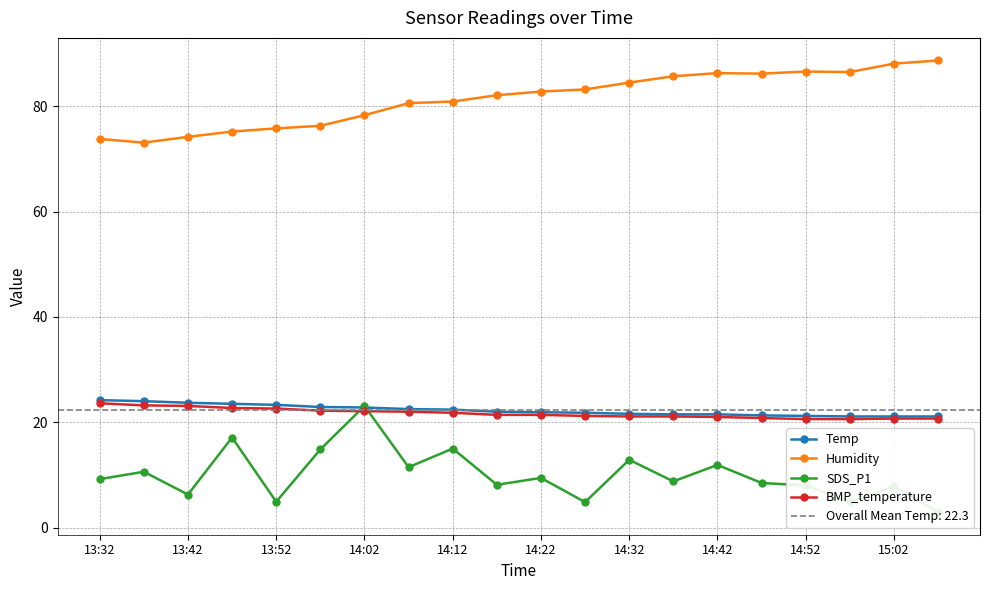

True or false: BMP_temperature and SDS_P1 cross at least once.

True